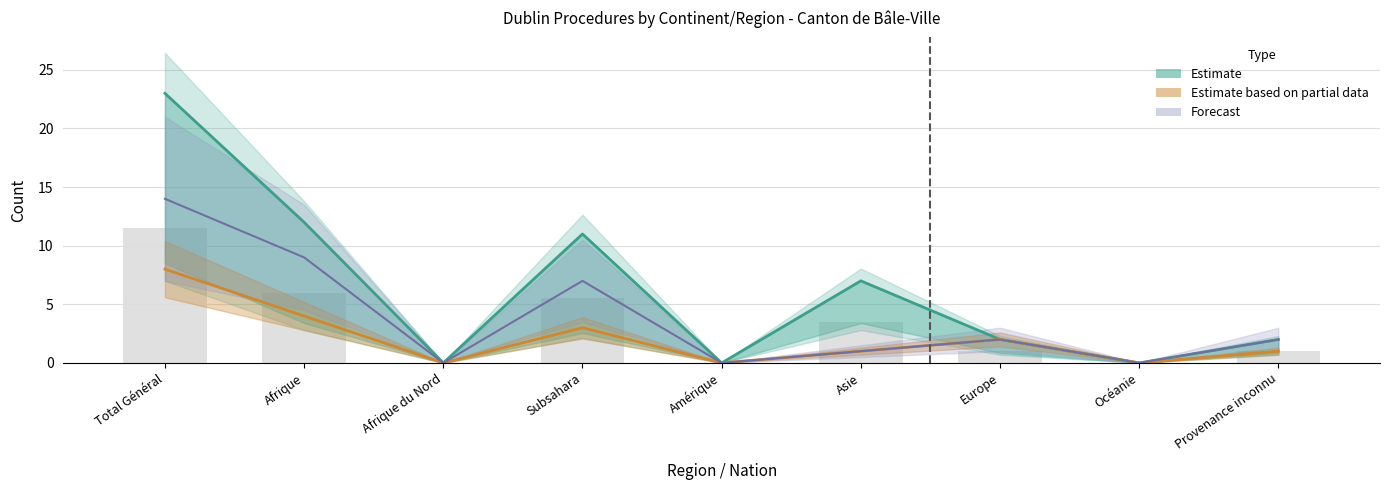

At how many categories does at least one series exceed 0?

6